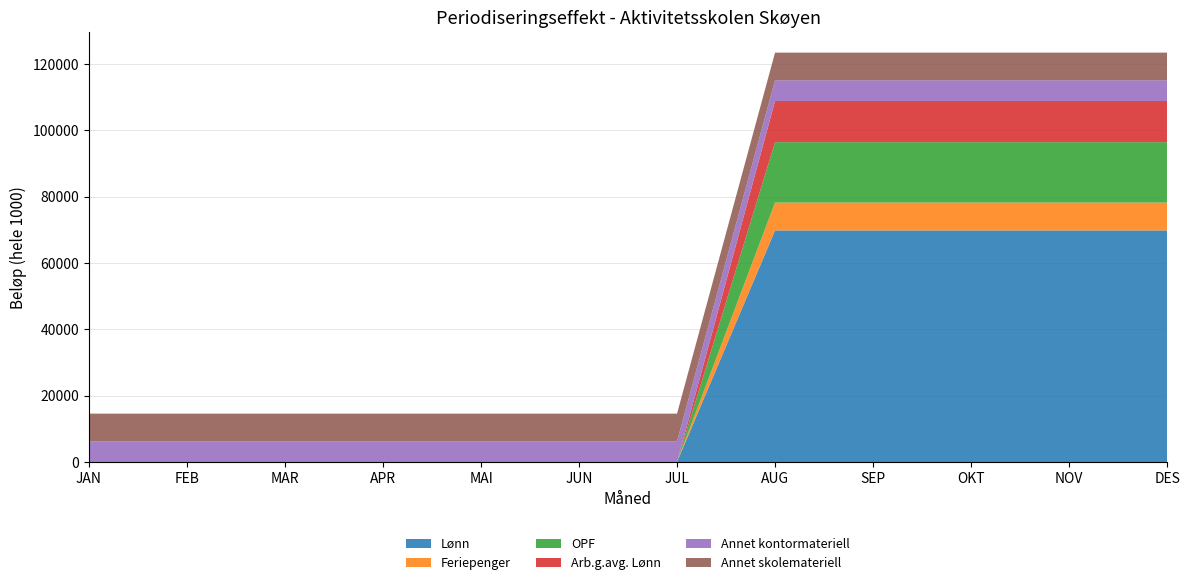

Reading left to right, extract all data points from this chart.

Lønn: 0	0	0	0	0	0	0	69800	69800	69800	69800	69800
Feriepenger: 0	0	0	0	0	0	0	8400	8400	8400	8400	8400
OPF: 0	0	0	0	0	0	0	18200	18200	18200	18200	18200
Arb.g.avg. Lønn: 0	0	0	0	0	0	0	12400	12400	12400	12400	12400
Annet kontormateriell: 6250	6250	6250	6250	6250	6250	6250	6250	6250	6250	6250	6250
Annet skolemateriell: 8333	8333	8333	8333	8333	8333	8333	8333	8333	8333	8333	8337